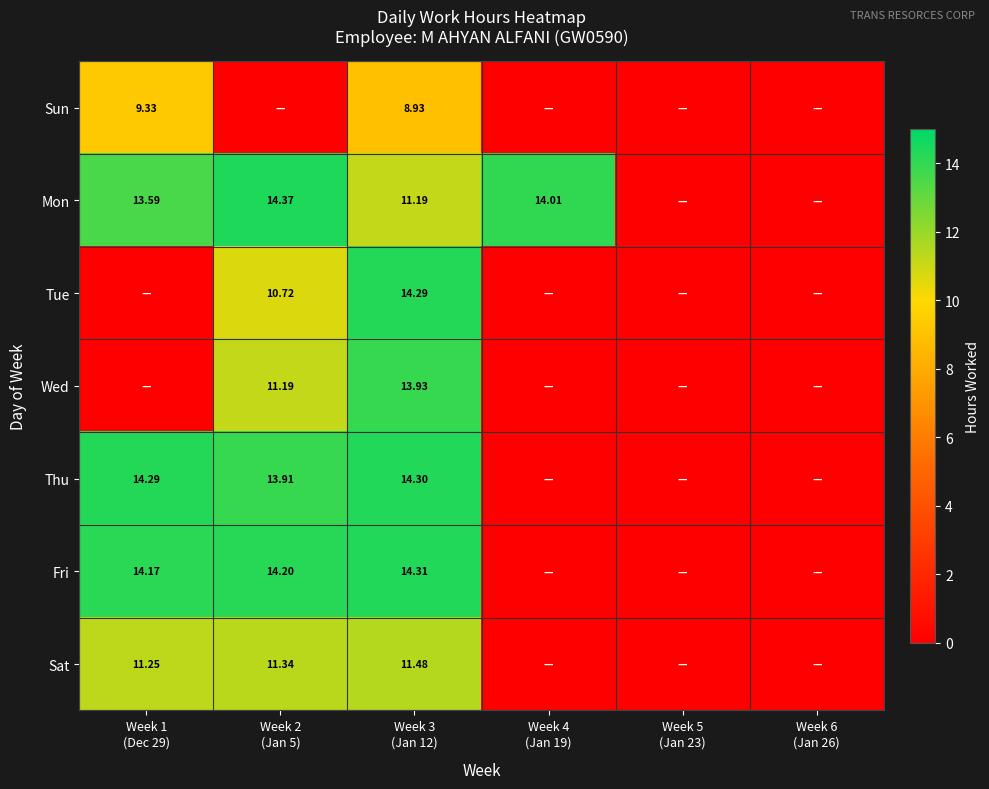

What value does the Fri series have at Week 2 (Jan 5)?

14.2